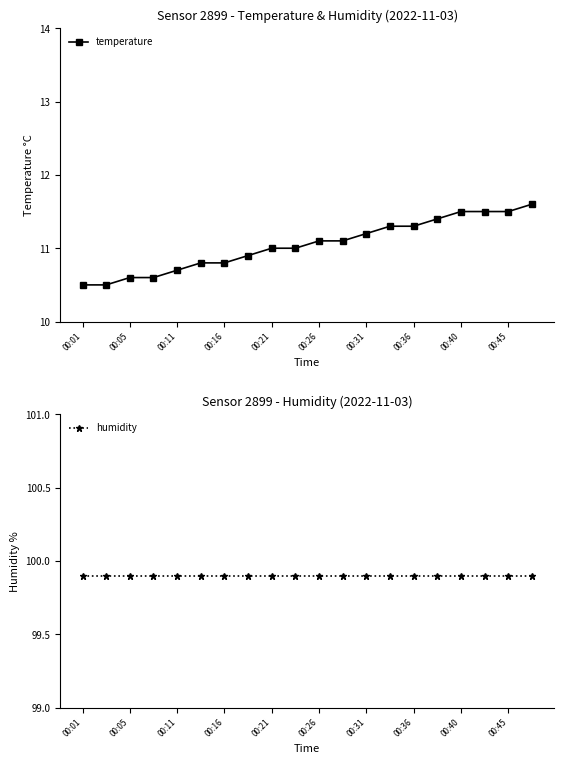

Which series has the largest range (max minus min)?

temperature